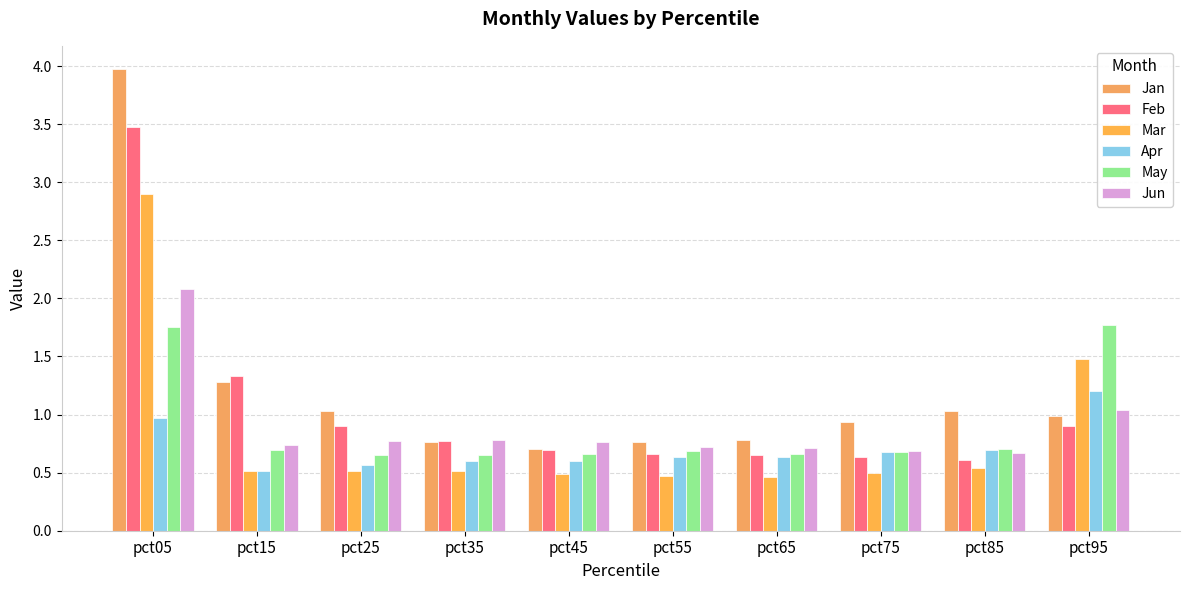

How many bars are there in total?

60